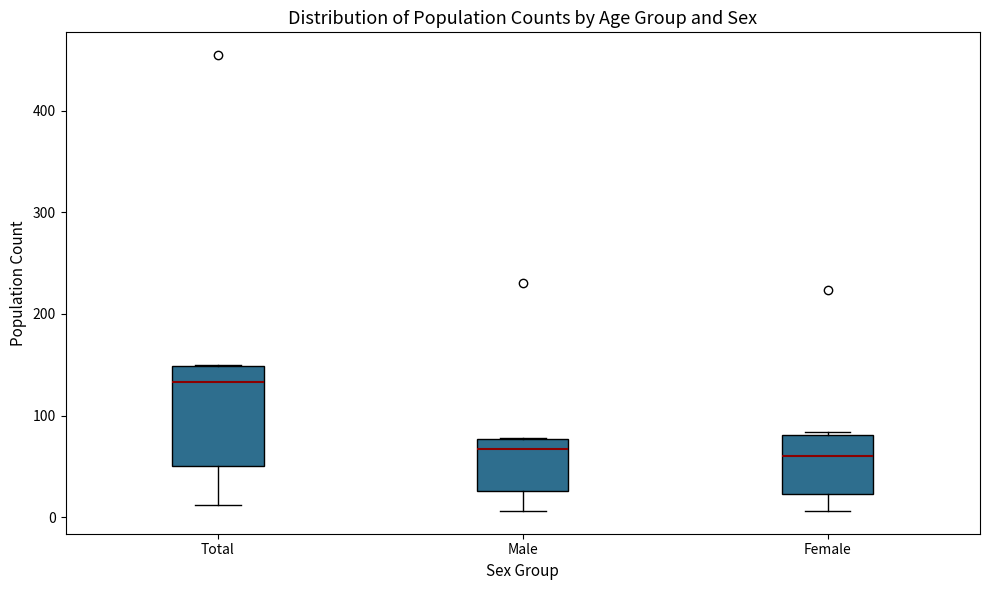

Which box is the tallest, from its lower edge to its upper edge?

Total